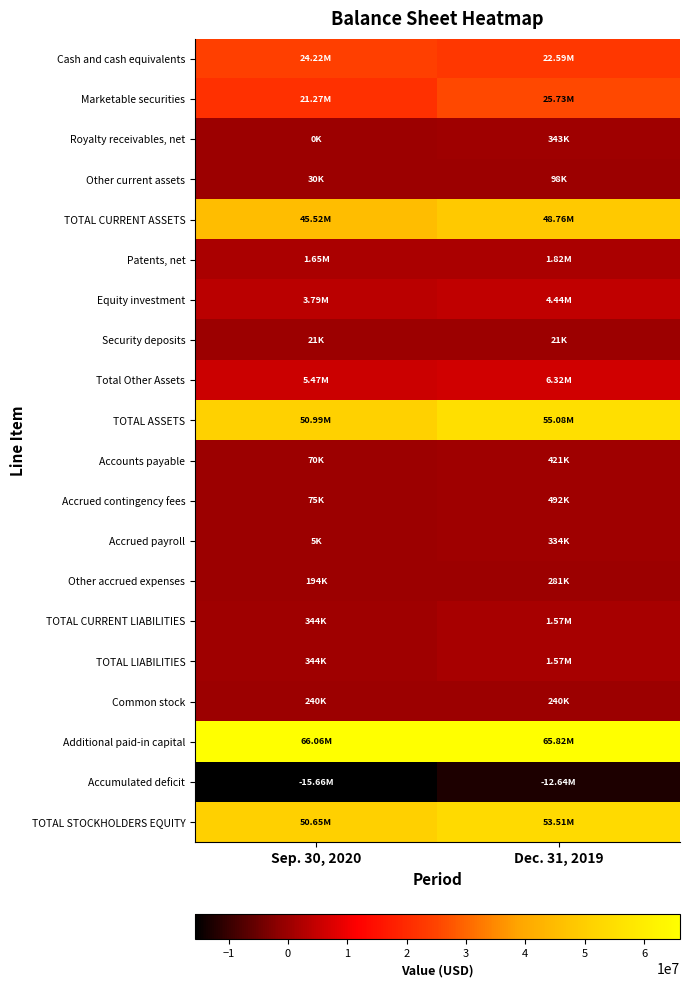

Reading right to left, transcribe all the data shown in this chart.

Cash and cash equivalents: Dec. 31, 2019=22587000	Sep. 30, 2020=24221000
Marketable securities: Dec. 31, 2019=25730000	Sep. 30, 2020=21271000
Royalty receivables, net: Dec. 31, 2019=343000	Sep. 30, 2020=0
Other current assets: Dec. 31, 2019=98000	Sep. 30, 2020=30000
TOTAL CURRENT ASSETS: Dec. 31, 2019=48758000	Sep. 30, 2020=45522000
Patents, net: Dec. 31, 2019=1819000	Sep. 30, 2020=1653000
Equity investment: Dec. 31, 2019=4437000	Sep. 30, 2020=3793000
Security deposits: Dec. 31, 2019=21000	Sep. 30, 2020=21000
Total Other Assets: Dec. 31, 2019=6318000	Sep. 30, 2020=5467000
TOTAL ASSETS: Dec. 31, 2019=55076000	Sep. 30, 2020=50989000
Accounts payable: Dec. 31, 2019=421000	Sep. 30, 2020=70000
Accrued contingency fees: Dec. 31, 2019=492000	Sep. 30, 2020=75000
Accrued payroll: Dec. 31, 2019=334000	Sep. 30, 2020=5000
Other accrued expenses: Dec. 31, 2019=281000	Sep. 30, 2020=194000
TOTAL CURRENT LIABILITIES: Dec. 31, 2019=1569000	Sep. 30, 2020=344000
TOTAL LIABILITIES: Dec. 31, 2019=1569000	Sep. 30, 2020=344000
Common stock: Dec. 31, 2019=240000	Sep. 30, 2020=240000
Additional paid-in capital: Dec. 31, 2019=65824000	Sep. 30, 2020=66065000
Accumulated deficit: Dec. 31, 2019=-12636000	Sep. 30, 2020=-15664000
TOTAL STOCKHOLDERS EQUITY: Dec. 31, 2019=53507000	Sep. 30, 2020=50645000